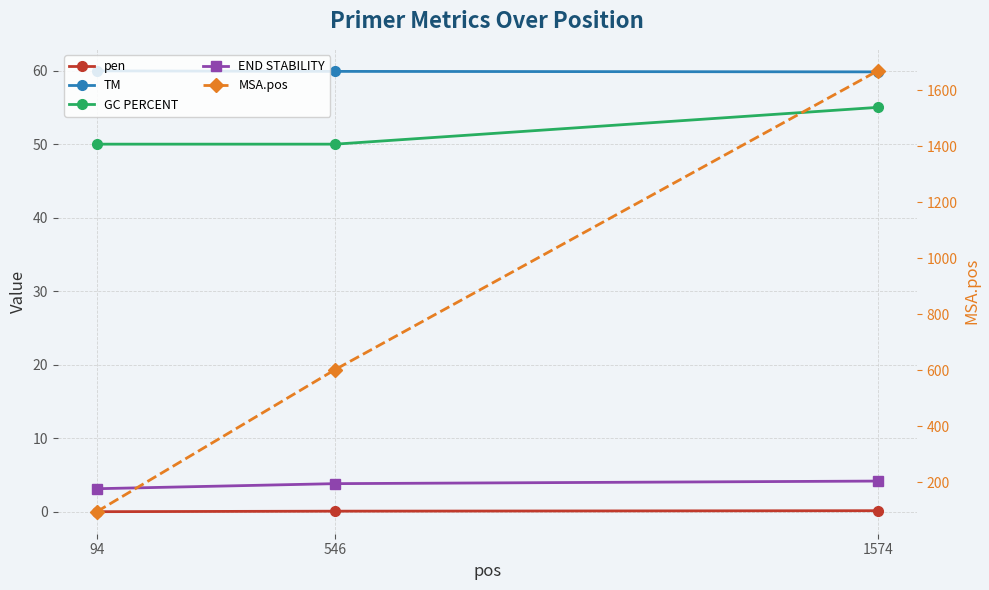

The value of pen at 546 is 0.1. True or false?

True